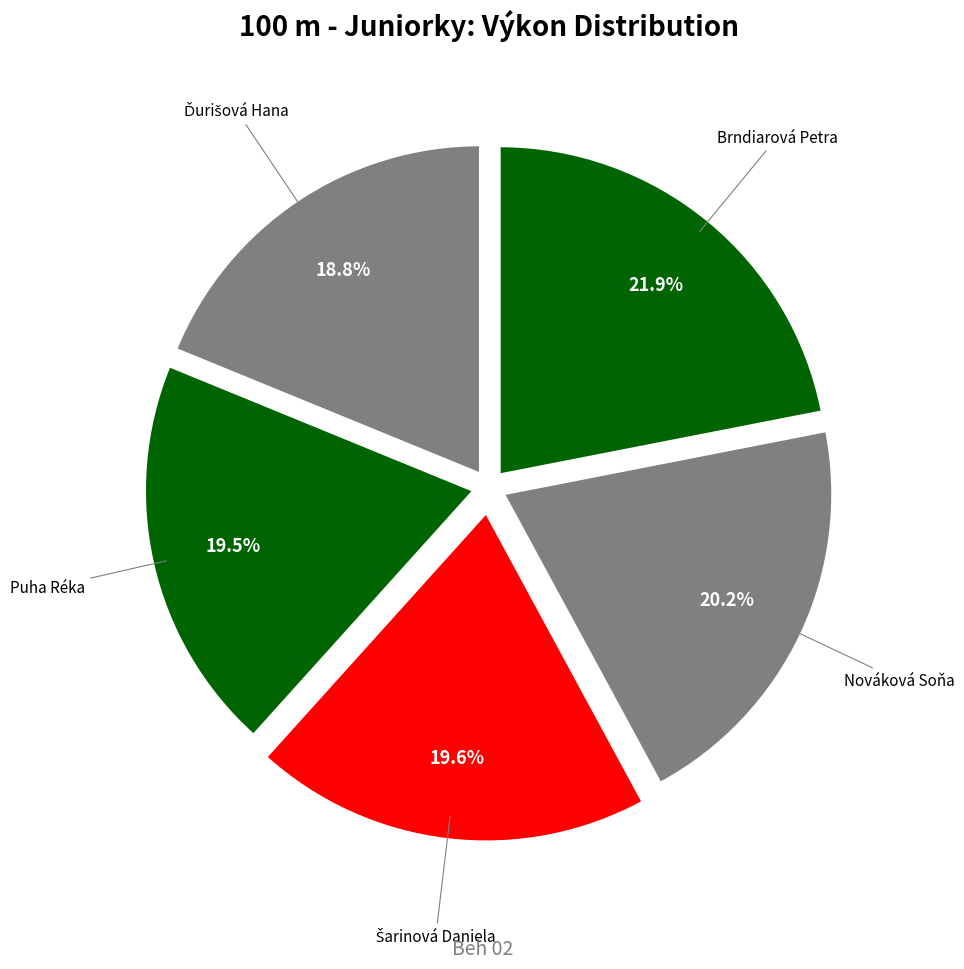

Is it true that Nováková Soňa is 14% of the pie?

False